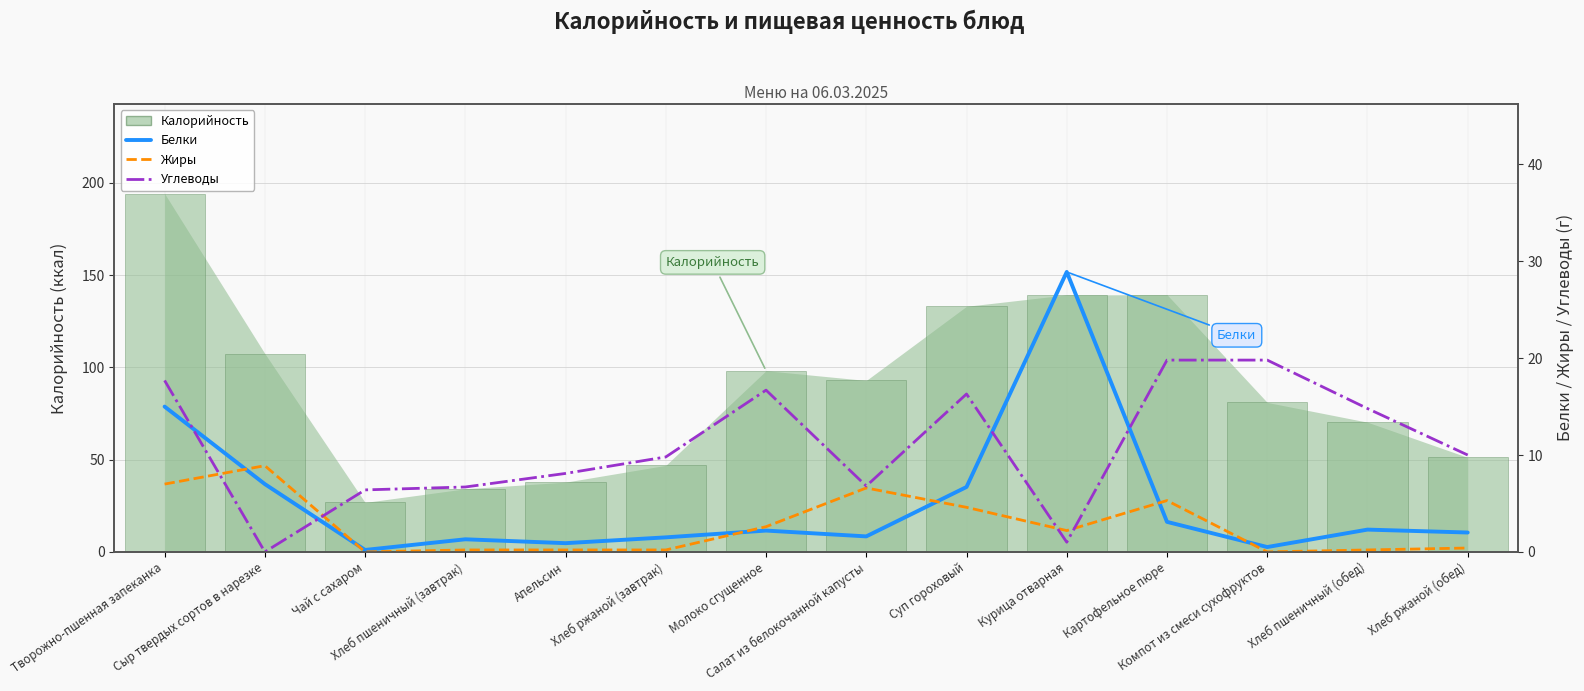

The value of Углеводы at Чай с сахаром is 9.4. True or false?

False